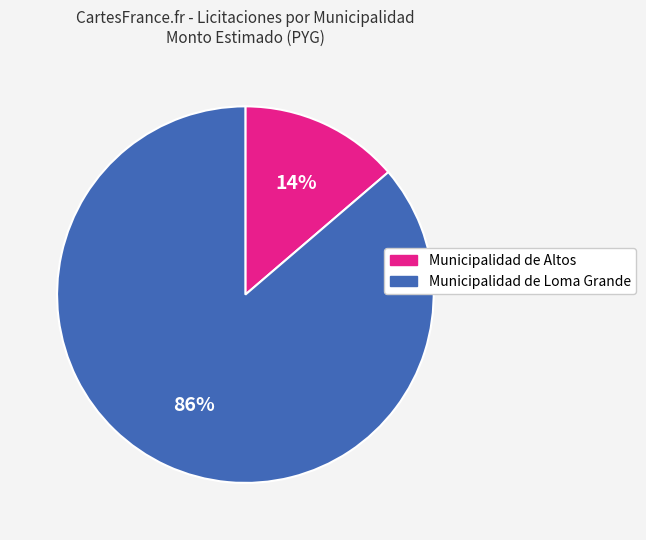

Is there a majority slice in this chart?

Yes